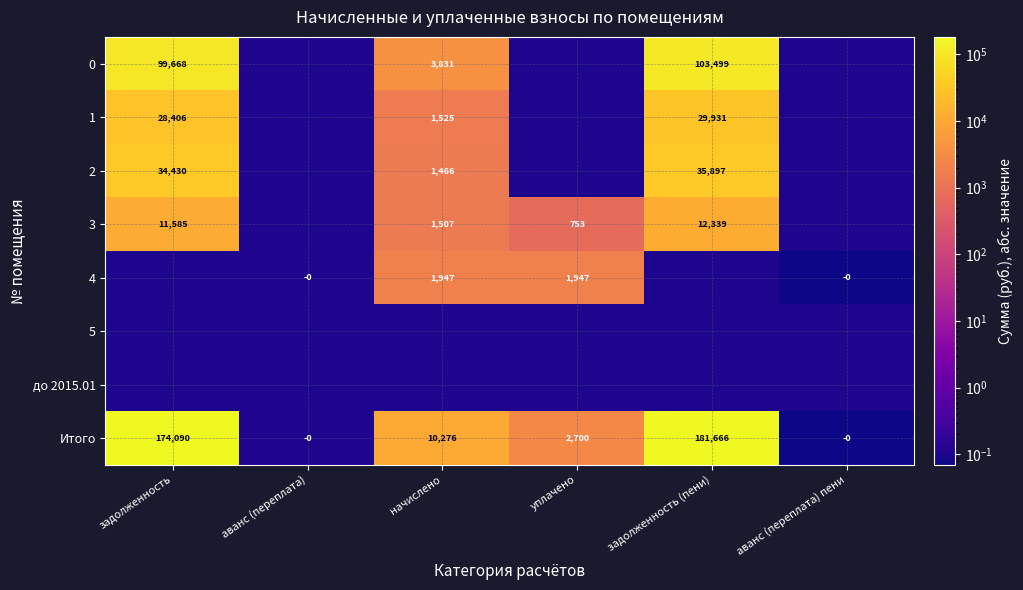

Count the number of categories in the chart.

6